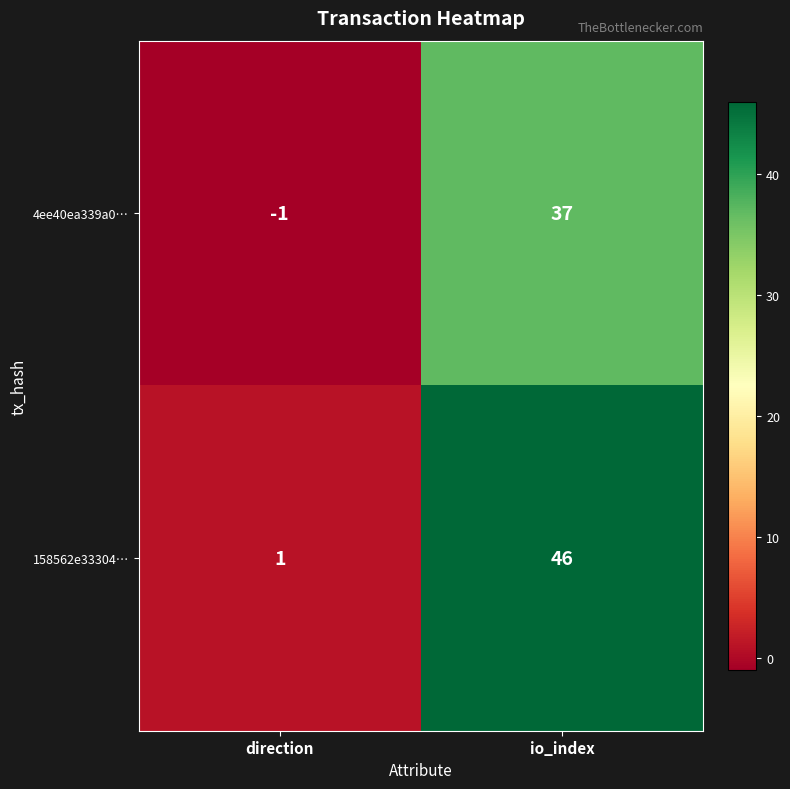

True or false: 158562e33304… has a value of 46 at io_index.

True